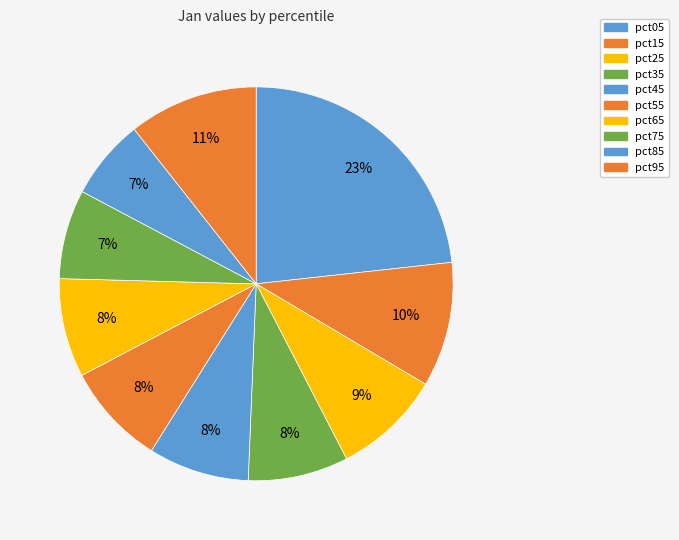

To the nearest percent, what is the combined percentage of pct75 and pct95?

18%